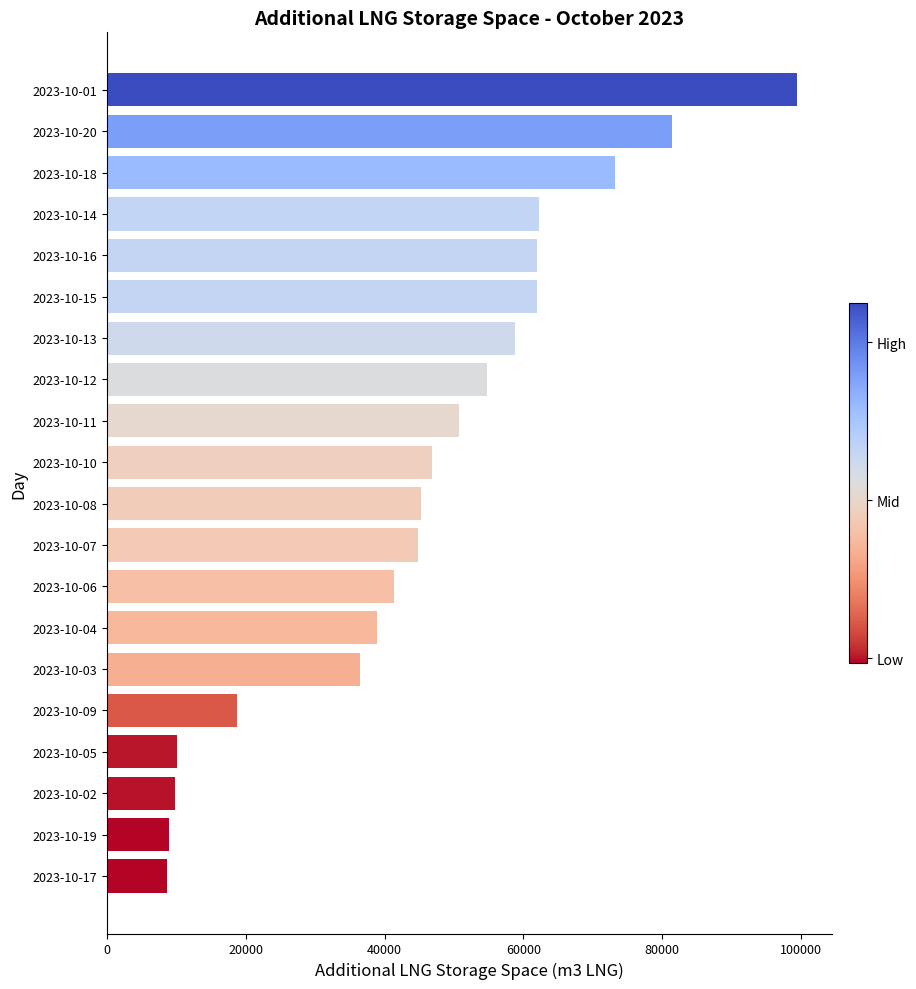

What is the greatest value displayed?

99475